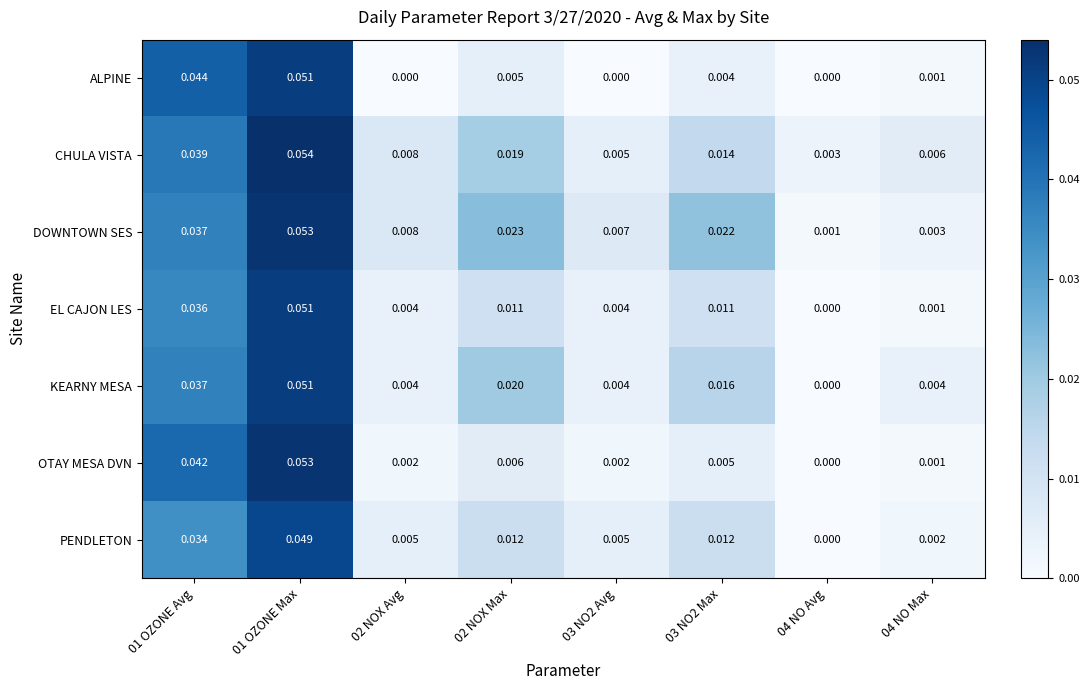

Rank the series at 03 NO2 Max from highest to lowest value.

DOWNTOWN SES, KEARNY MESA, CHULA VISTA, PENDLETON, EL CAJON LES, OTAY MESA DVN, ALPINE